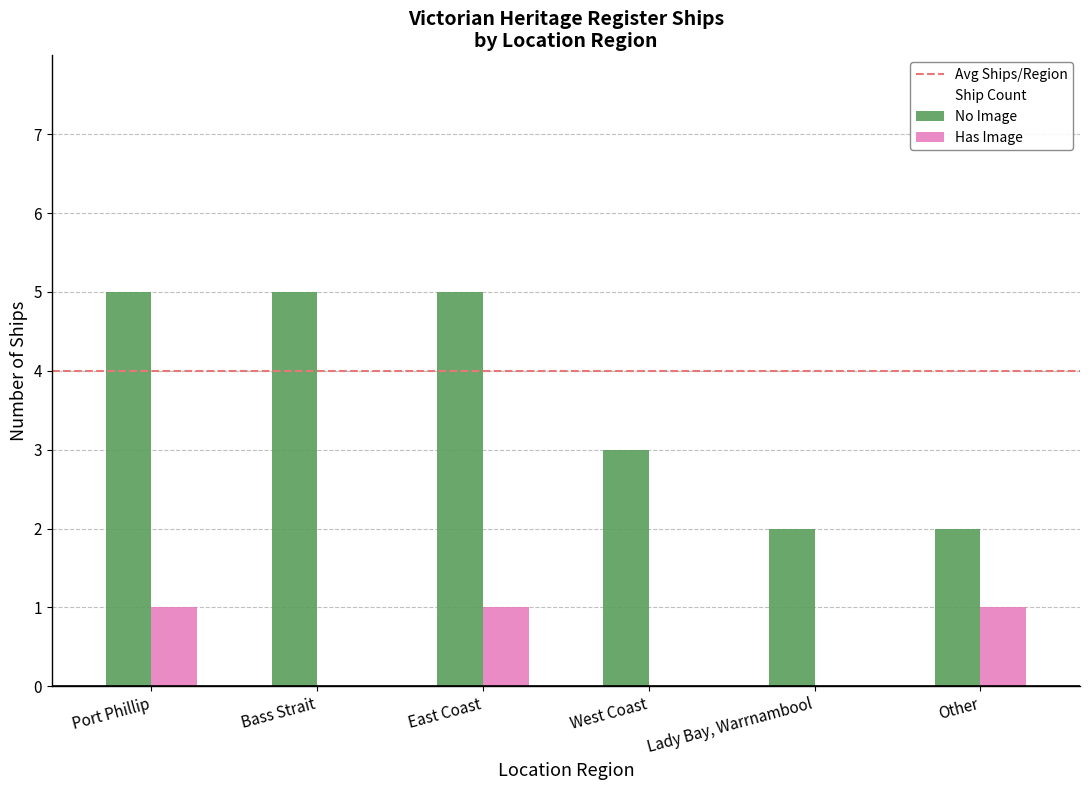

Does the chart contain stacked bars?

No